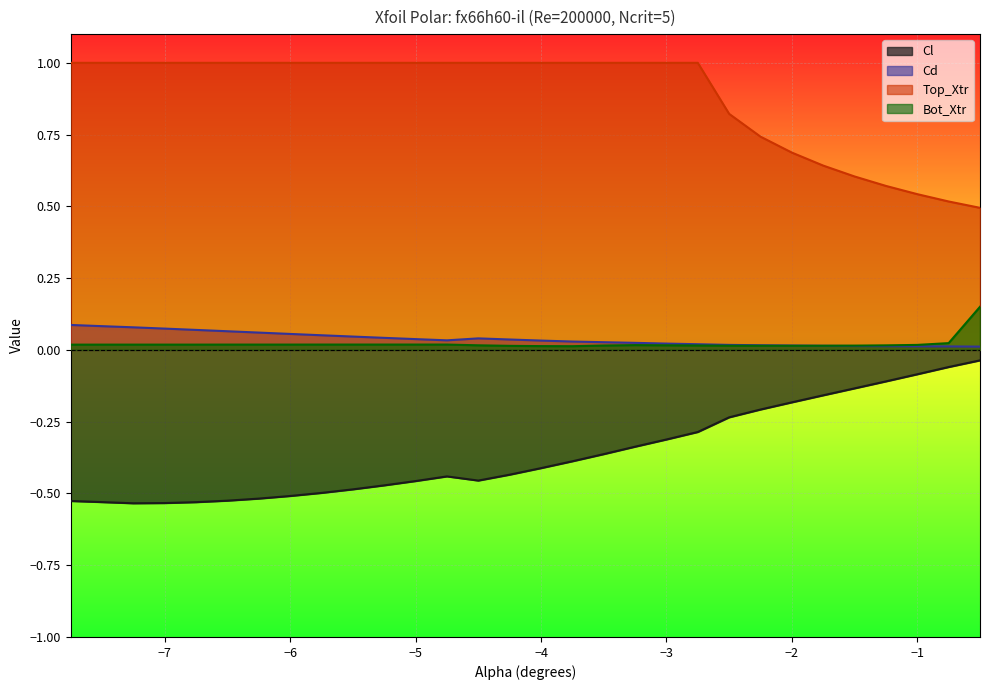

Which series ends up on top after the final intersection of Bot_Xtr and Cd?

Bot_Xtr